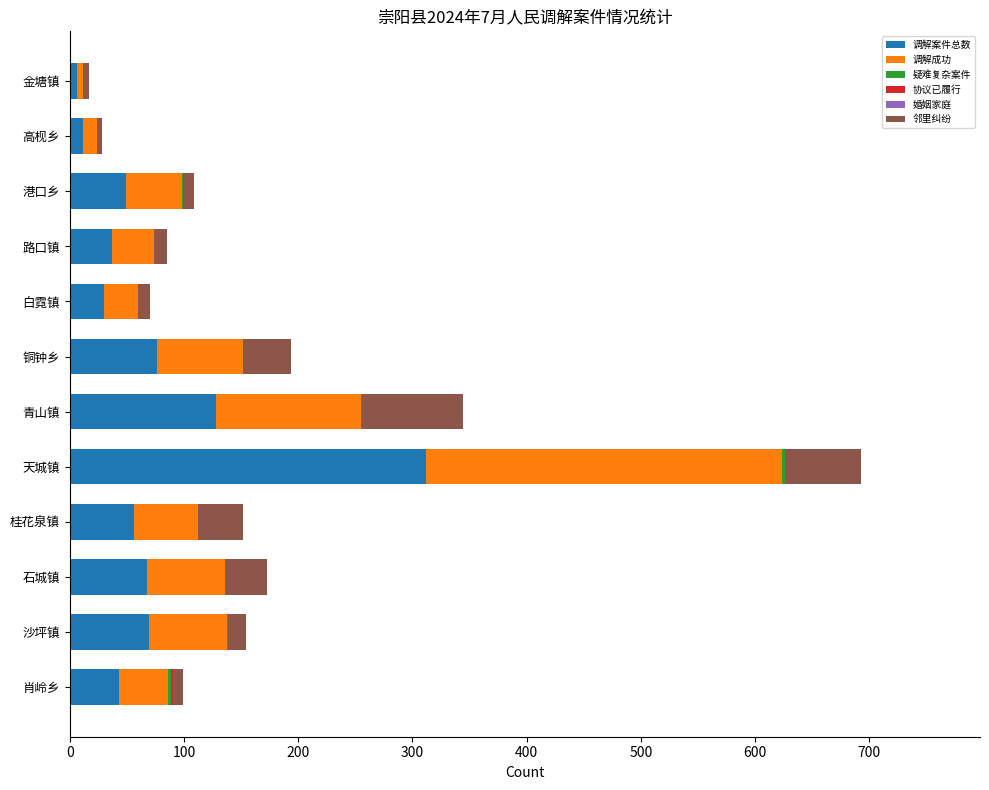

At which label does 调解案件总数 reach its peak?

天城镇